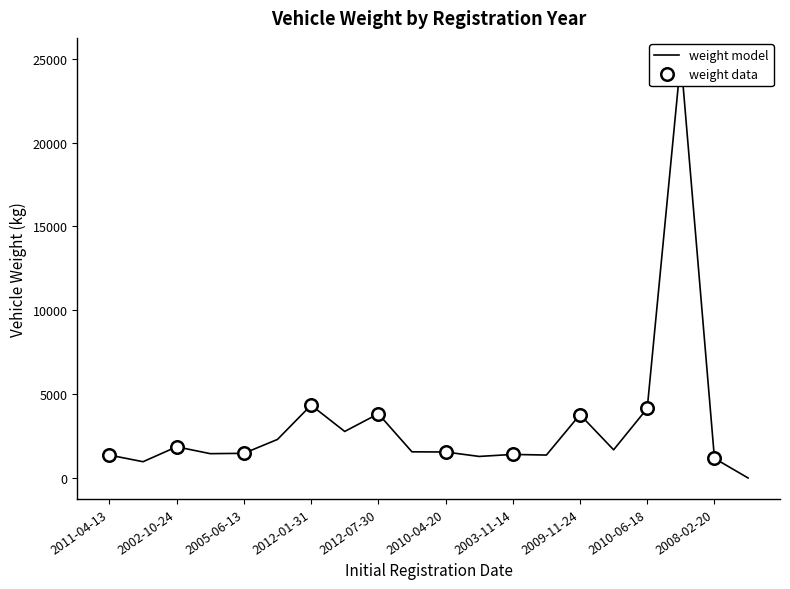

What is the value of the 7th point from the left?

4344